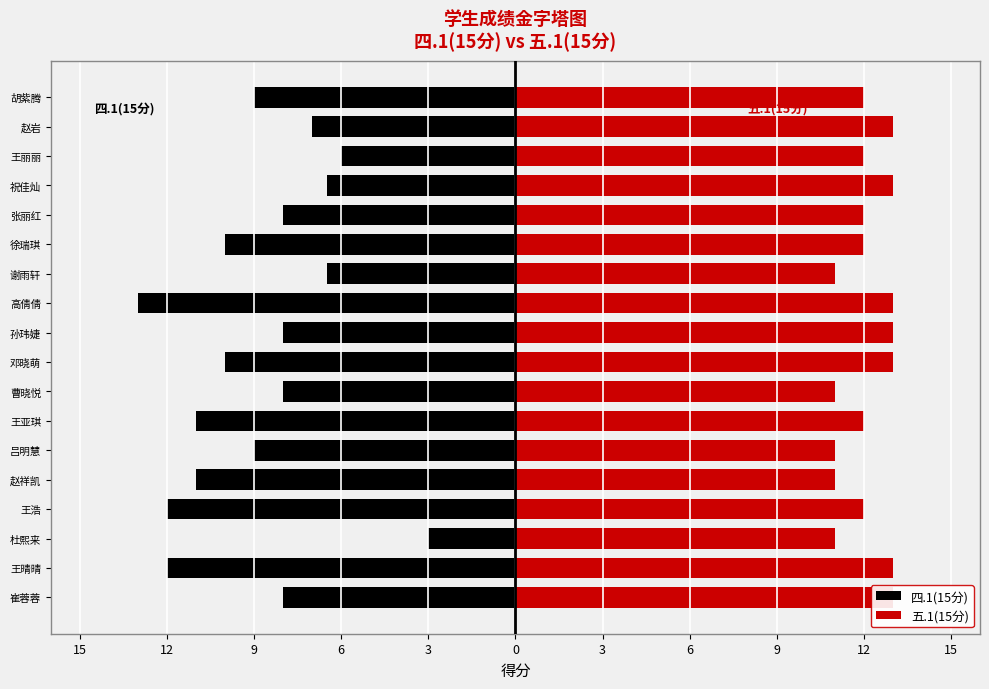

Count the number of data series in this chart.

2